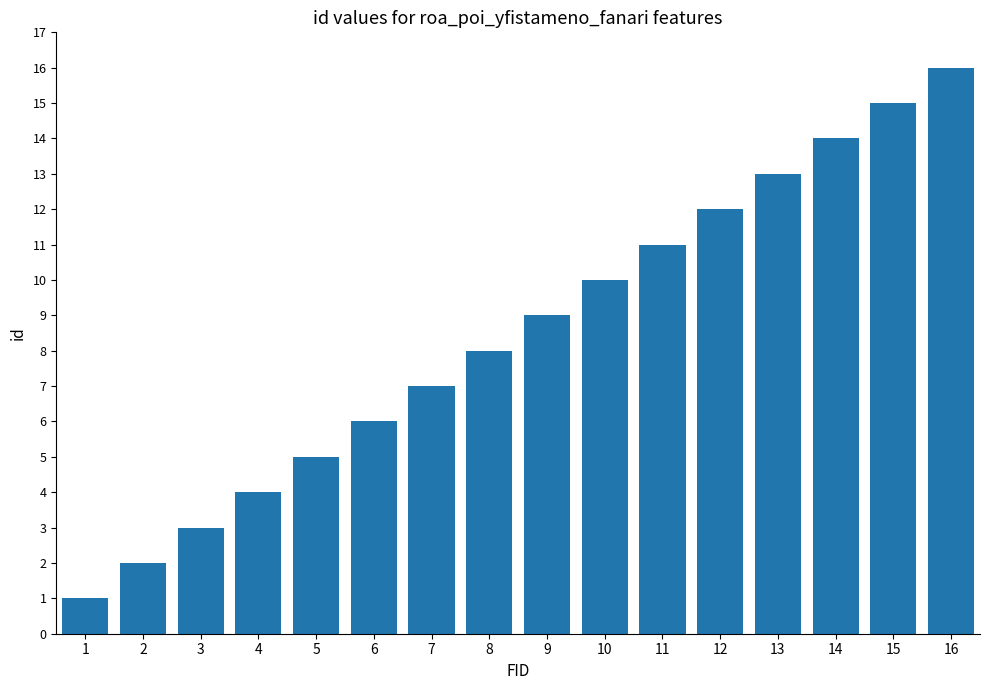

What is the value of the 1st bar from the left?

1